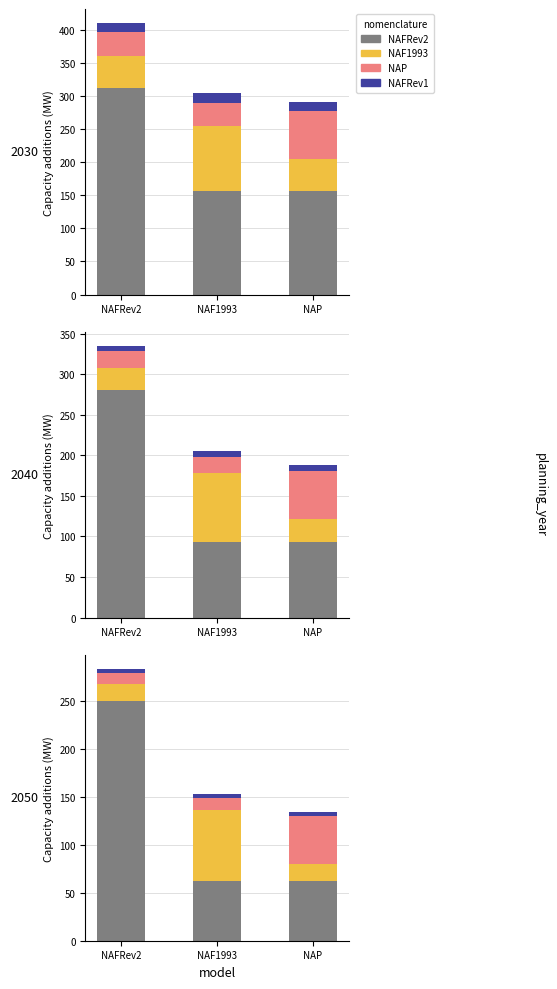

Reading right to left, transcribe all the data shown in this chart.

NAFRev2: NAP=62	NAF1993=62	NAFRev2=250
NAF1993: NAP=18	NAF1993=75	NAFRev2=18
NAP: NAP=50	NAF1993=12	NAFRev2=12
NAFRev1: NAP=4	NAF1993=4	NAFRev2=4